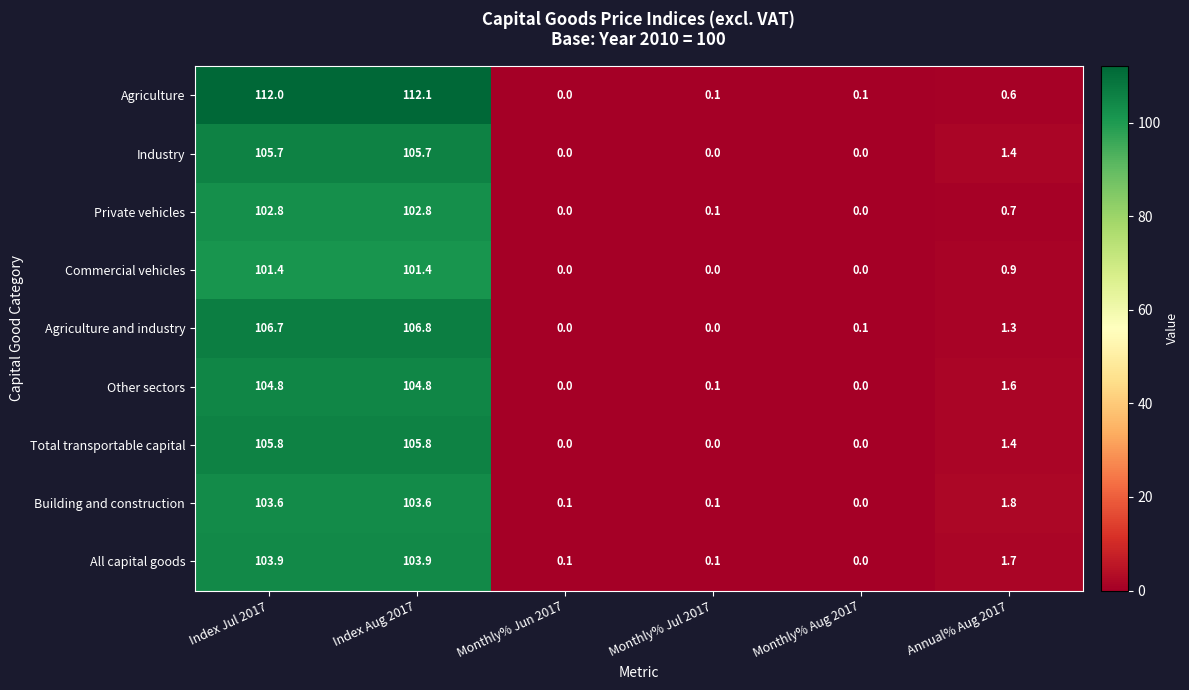

Which series has the largest range (max minus min)?

Agriculture